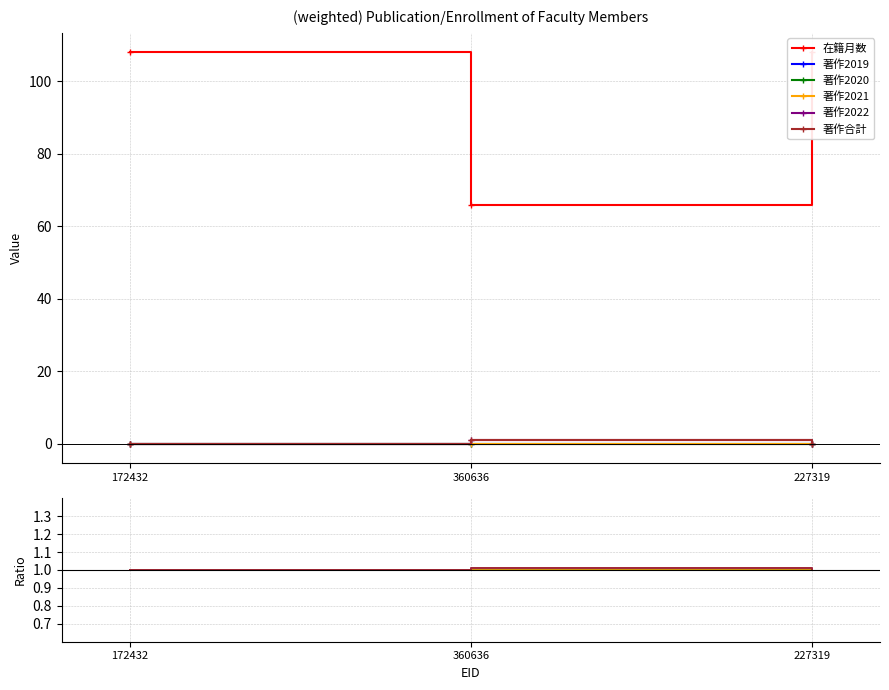

How many lines are shown in the chart?

6